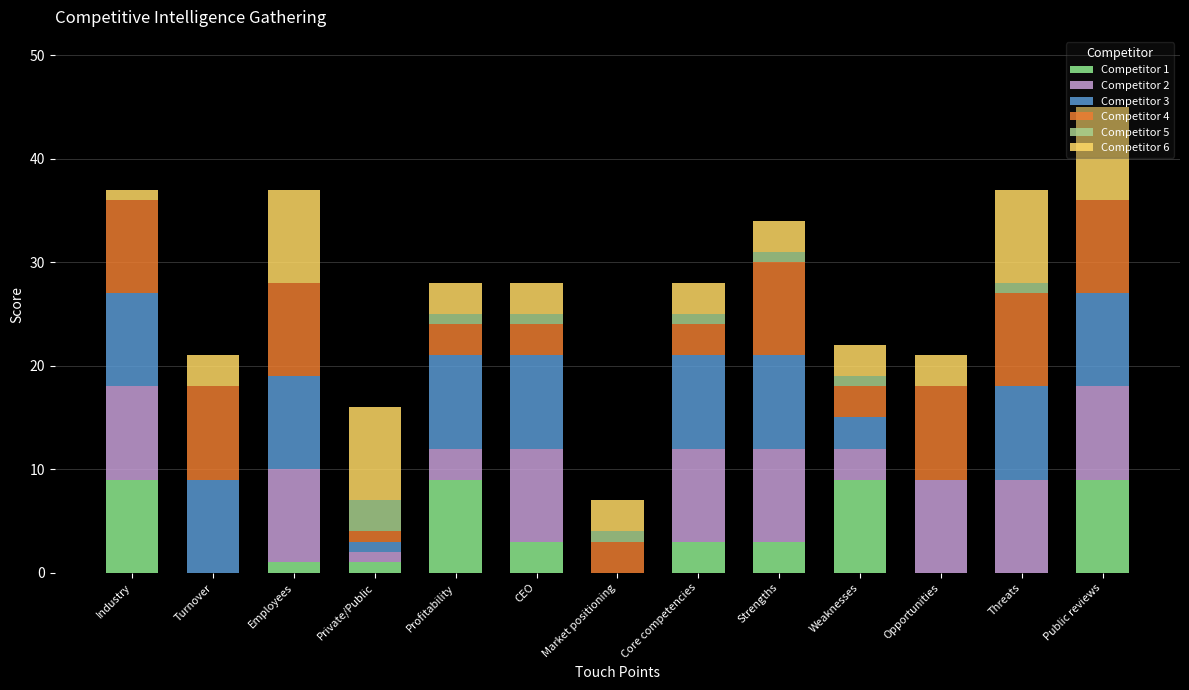

What is the difference between the second highest and minimum values in the Competitor 2 series?

9